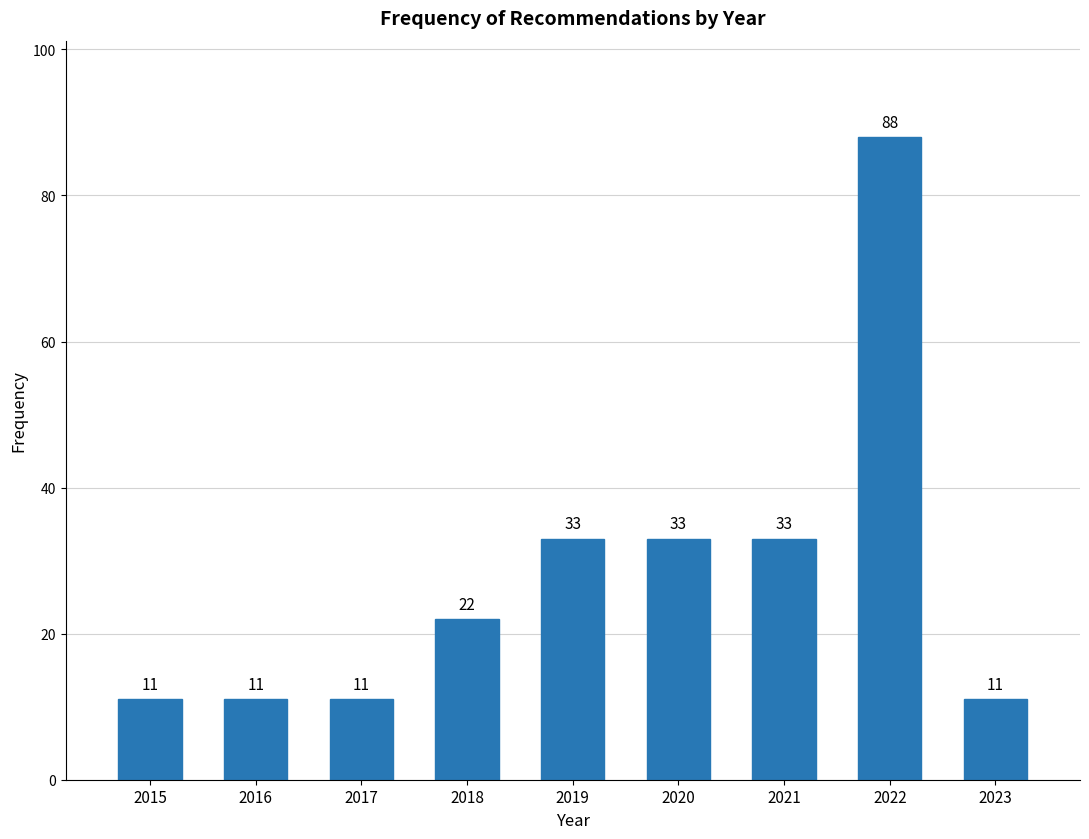

Reading right to left, transcribe all the data shown in this chart.

11	88	33	33	33	22	11	11	11